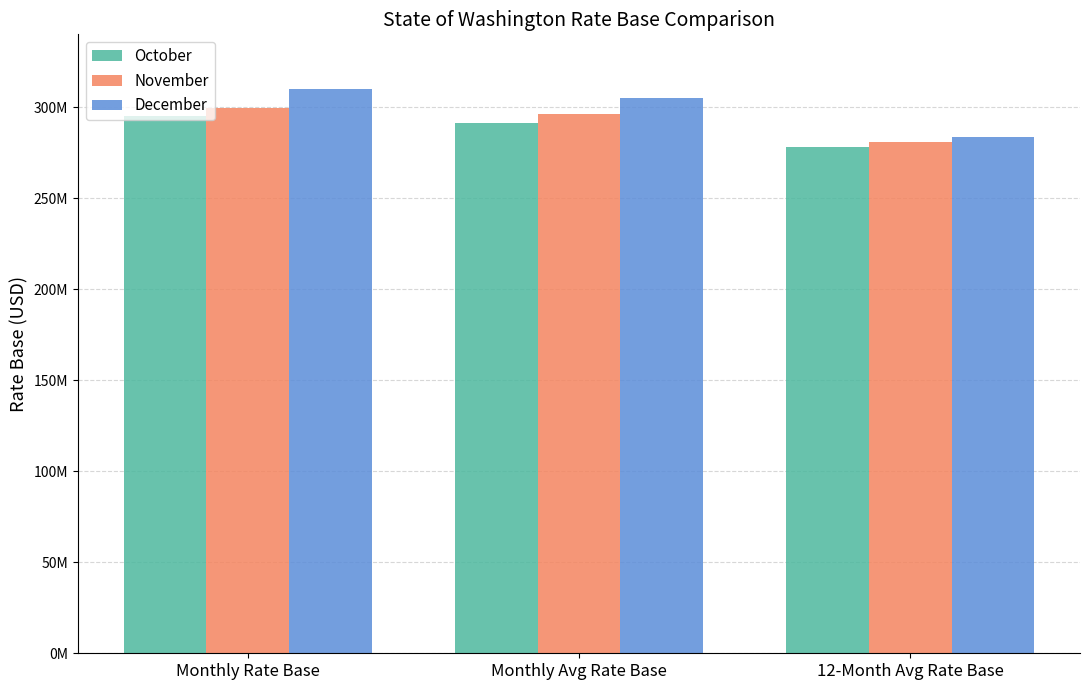

Are the bars horizontal?

No